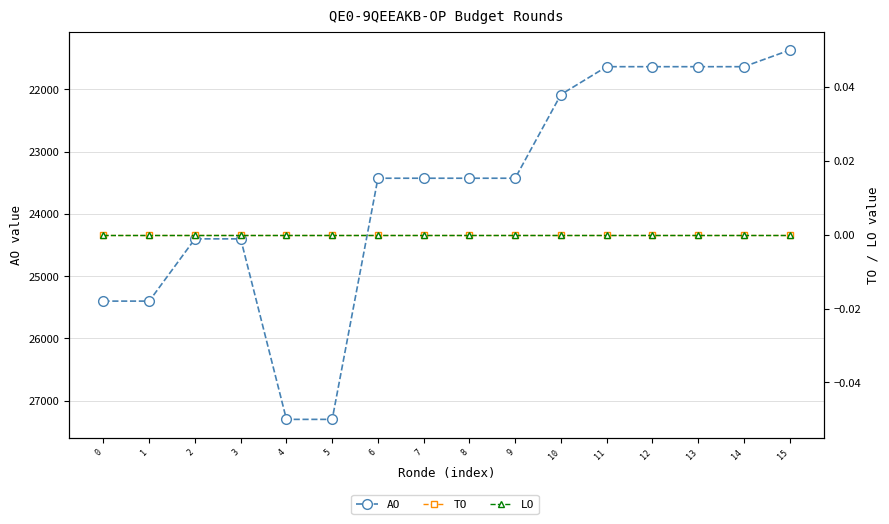

What is the total value across all series at 13?

21634